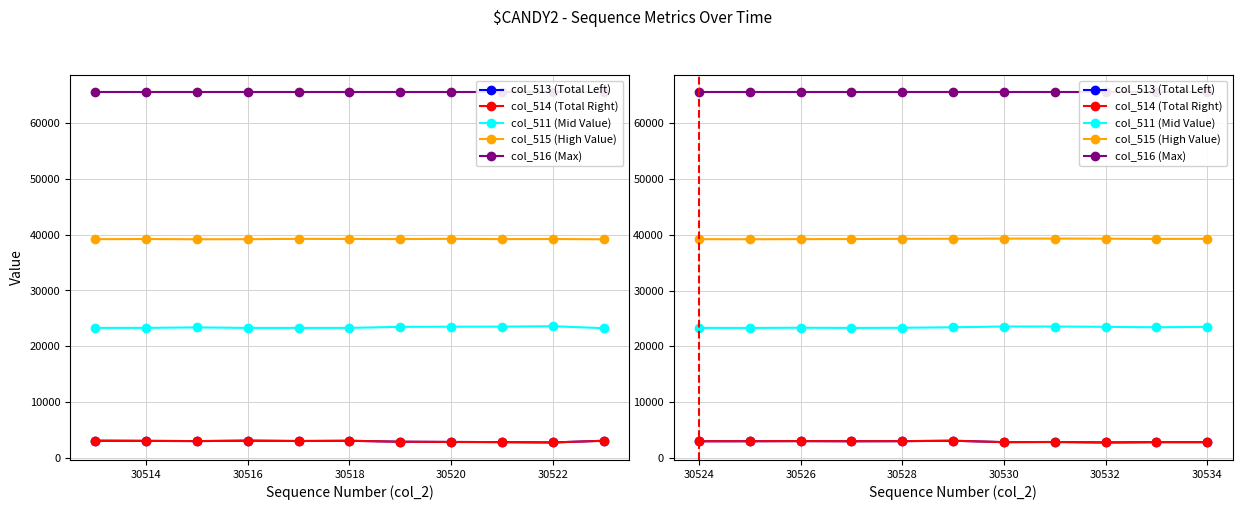

At how many categories does at least one series exceed 50072?

11